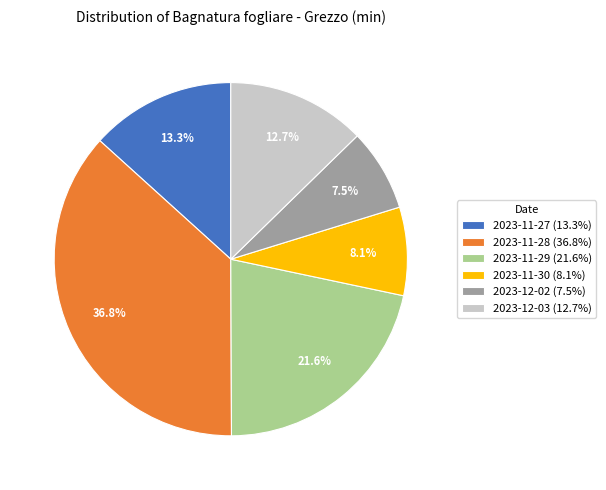

Which slice is the smallest?

2023-12-02 (7.5%)